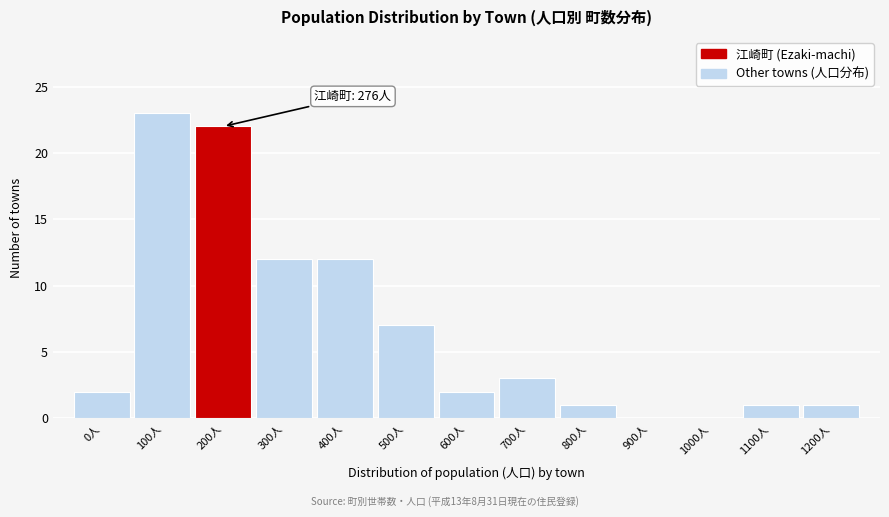

Reading left to right, transcribe all the data shown in this chart.

0人=2	100人=23	200人=22	300人=12	400人=12	500人=7	600人=2	700人=3	800人=1	900人=0	1000人=0	1100人=1	1200人=1